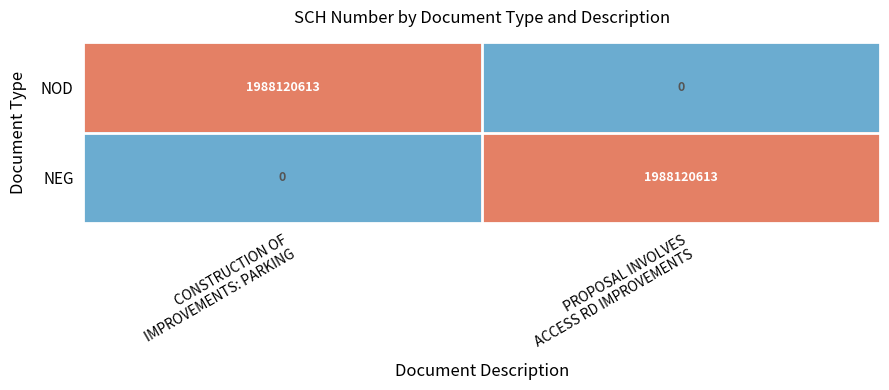

What is the difference between the highest and lowest values at PROPOSAL INVOLVES
ACCESS RD IMPROVEMENTS?

1988120613